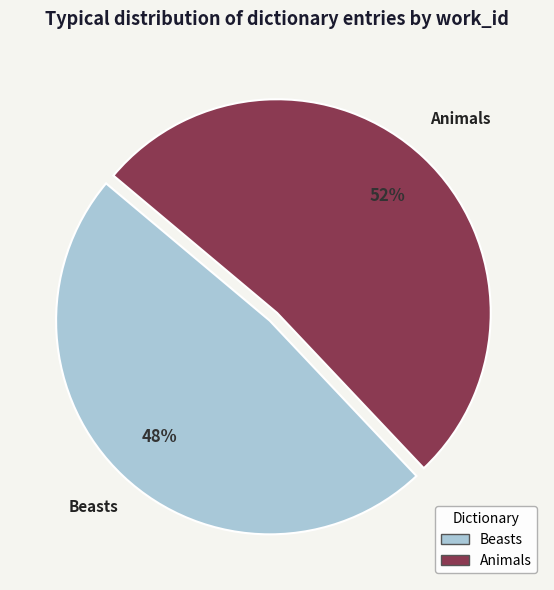

To the nearest percent, what is the difference between the largest and smallest slice percentages?

4%